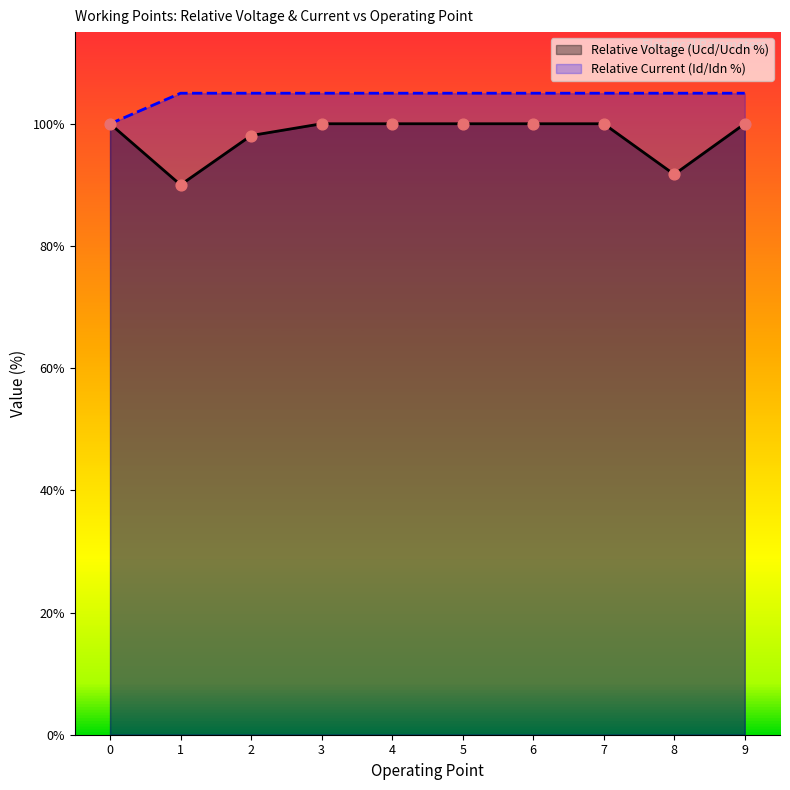

Which series has the largest Y range (max minus min)?

Relative Voltage (Ucd/Ucdn %)